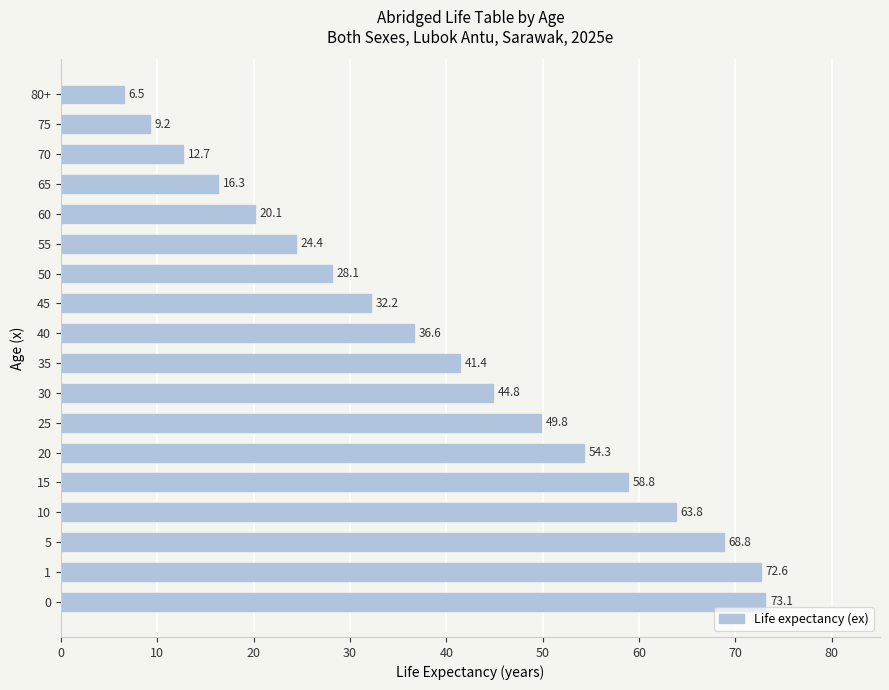

What is the sum of all values?

713.5